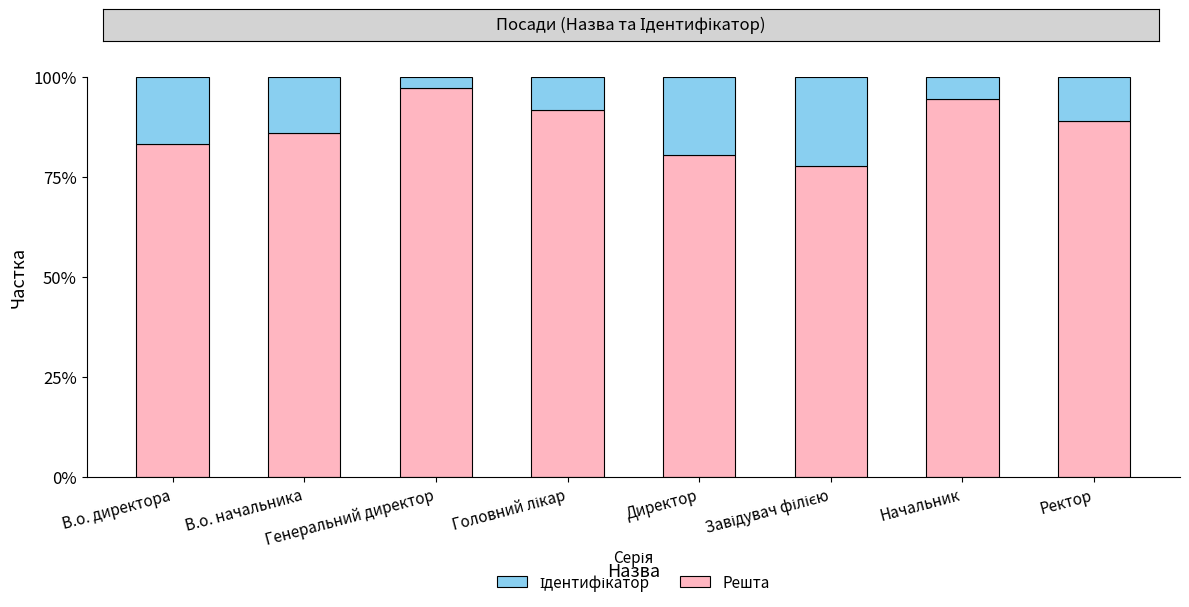

Which series has the largest total across all categories?

Решта